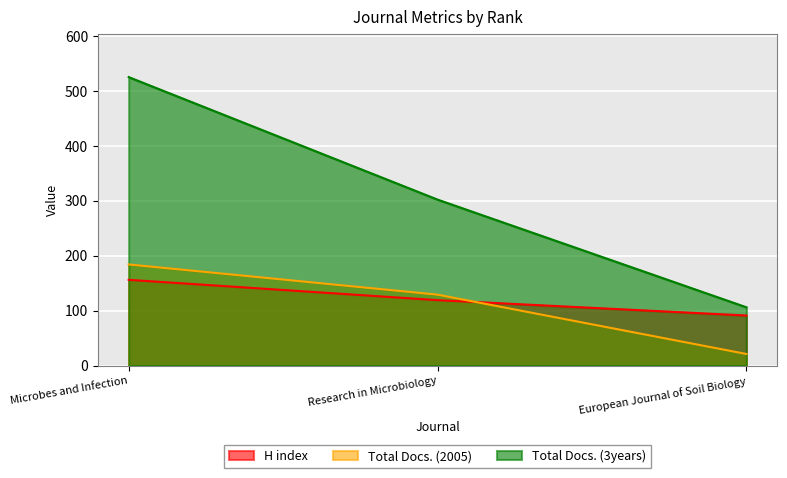

Reading left to right, extract all data points from this chart.

H index: 156	119	91
Total Docs. (2005): 184	129	21
Total Docs. (3years): 525	302	106